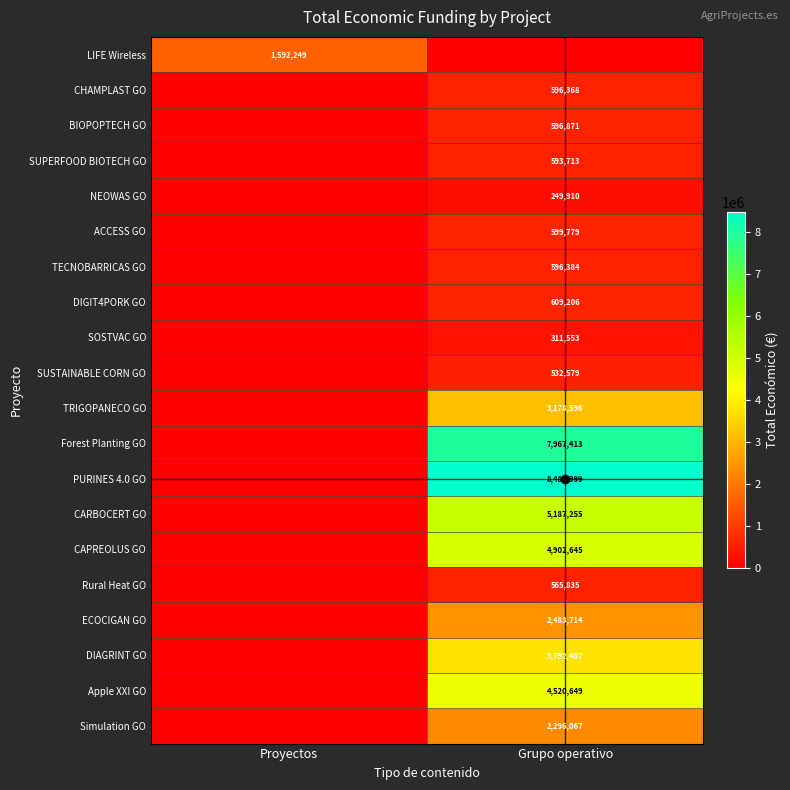

Is it true that PURINES 4.0 GO equals 8484999 at Grupo operativo?

True